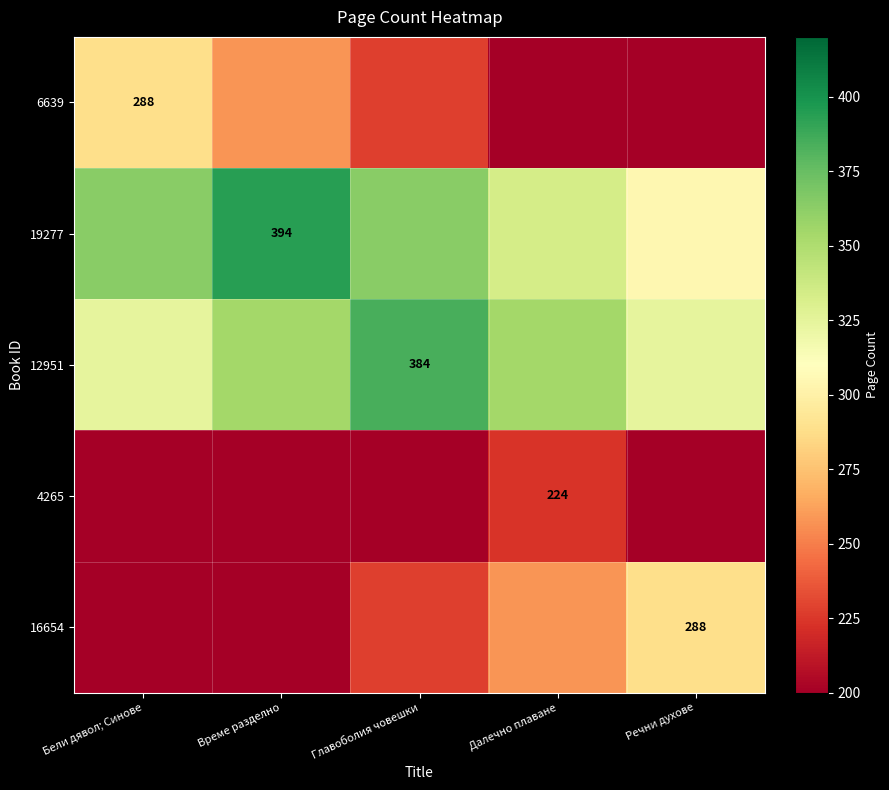

True or false: 6639 has a value of 60 at Бели дявол; Синове.

False